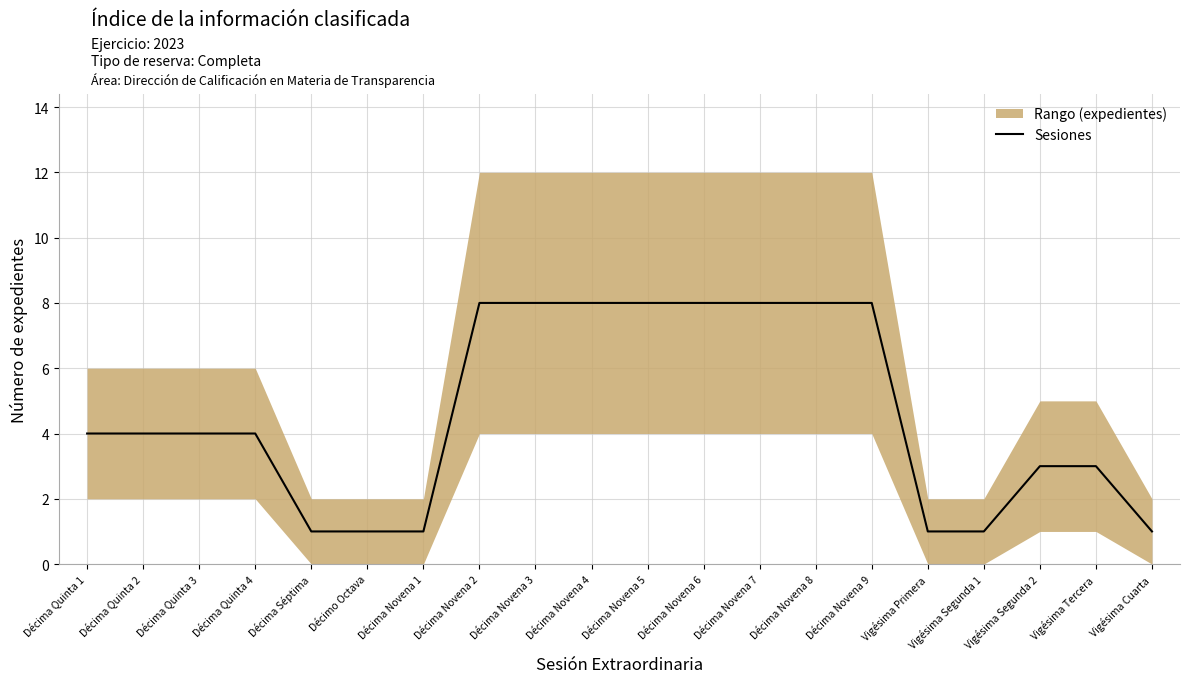

List the labels in order of value, smallest first.

Décima Séptima, Décimo Octava, Décima Novena 1, Vigésima Primera, Vigésima Segunda 1, Vigésima Cuarta, Vigésima Segunda 2, Vigésima Tercera, Décima Quinta 1, Décima Quinta 2, Décima Quinta 3, Décima Quinta 4, Décima Novena 2, Décima Novena 3, Décima Novena 4, Décima Novena 5, Décima Novena 6, Décima Novena 7, Décima Novena 8, Décima Novena 9